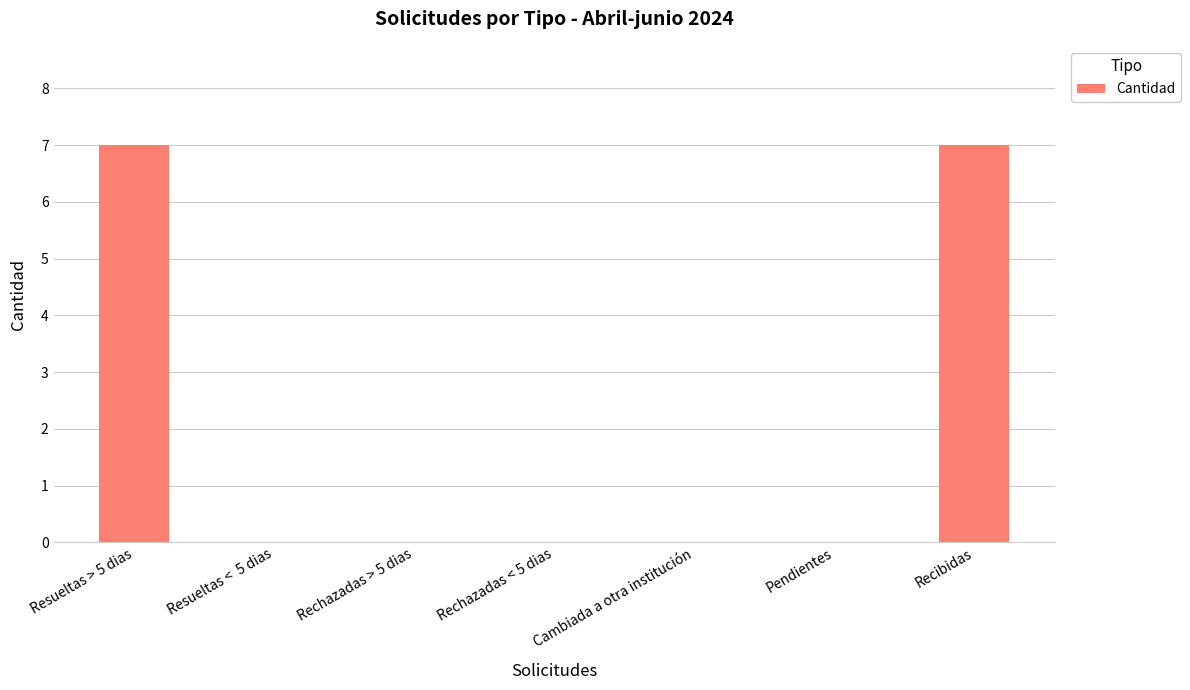

The value at Recibidas is 11. True or false?

False